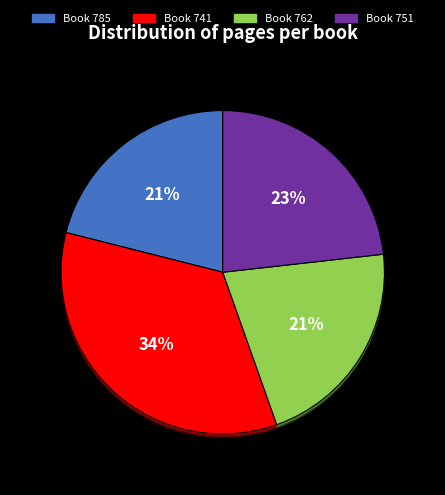

Rank the categories by value from lowest to highest.

785, 762, 751, 741